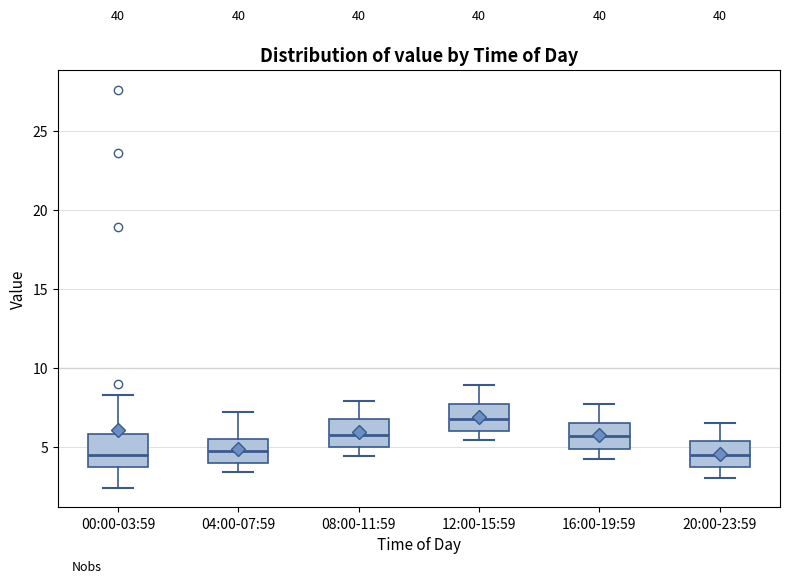

Reading left to right, transcribe this box plot: for each box, give where its median line is, the range the box spans, and where its two whiskers end, as read against the y-axis. The values are not printed on the chart, so give them approximately, as read against the axis.

00:00-03:59: median 4.5, box 3.5 to 6.0, whiskers 2.5 to 8.5
04:00-07:59: median 4.5, box 4.0 to 5.5, whiskers 3.5 to 7.0
08:00-11:59: median 6.0, box 5.0 to 6.5, whiskers 4.5 to 8.0
12:00-15:59: median 7.0, box 6.0 to 7.5, whiskers 5.5 to 9.0
16:00-19:59: median 5.5, box 5.0 to 6.5, whiskers 4.0 to 7.5
20:00-23:59: median 4.5, box 3.5 to 5.5, whiskers 3.0 to 6.5